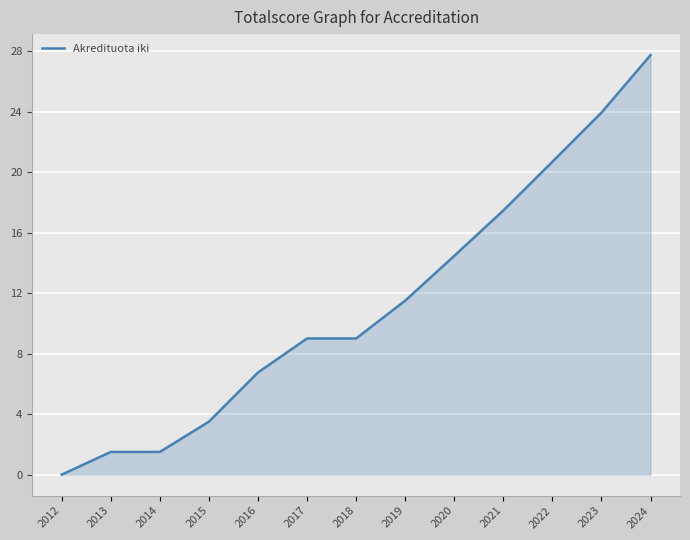

Does the chart display data point markers on the line(s)?

No